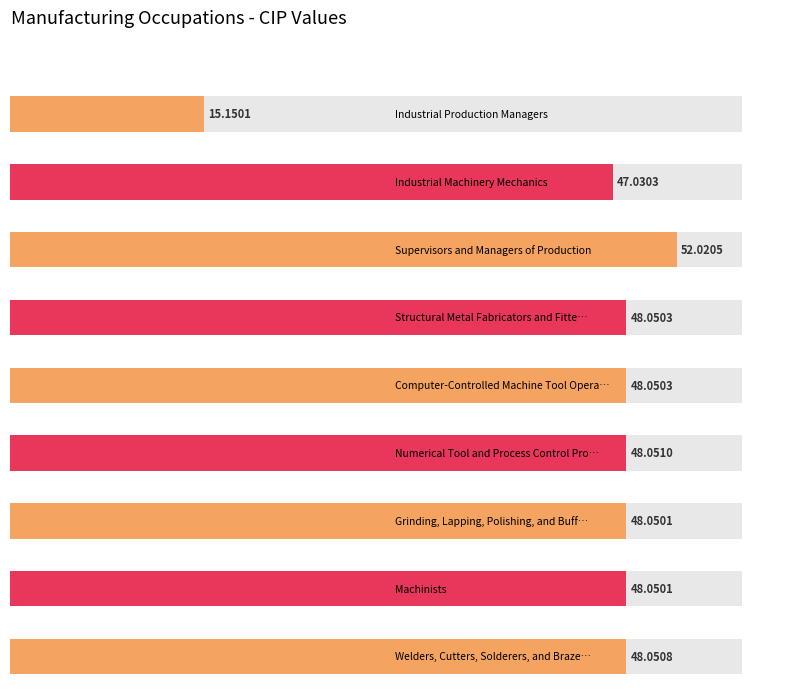

Reading left to right, what are all the values shown in this chart?

15.2	47.0	52.0	48.1	48.1	48.1	48.1	48.1	48.1